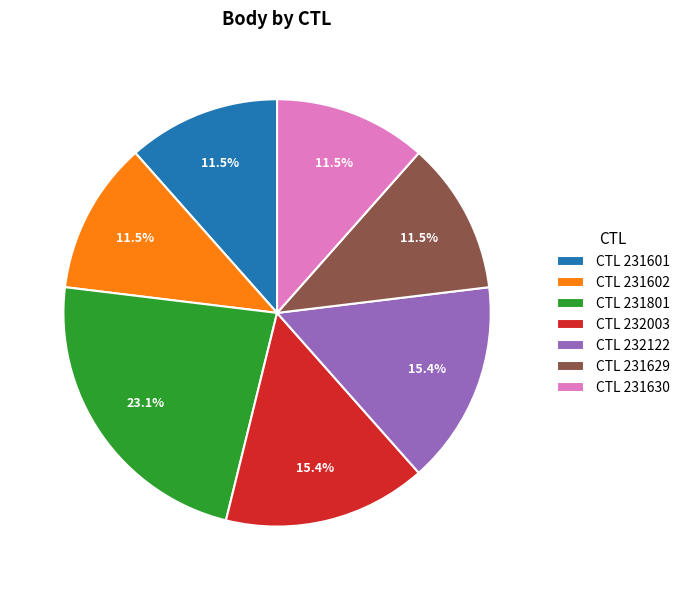

To the nearest percent, what is the average slice percentage?

14%